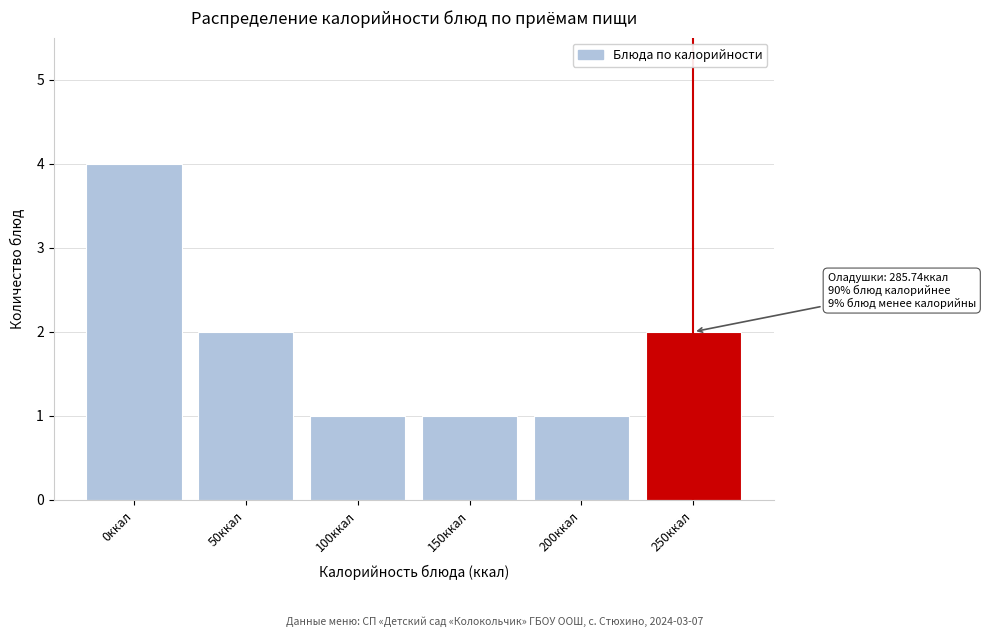

Reading left to right, transcribe all the data shown in this chart.

0ккал=4	50ккал=2	100ккал=1	150ккал=1	200ккал=1	250ккал=2